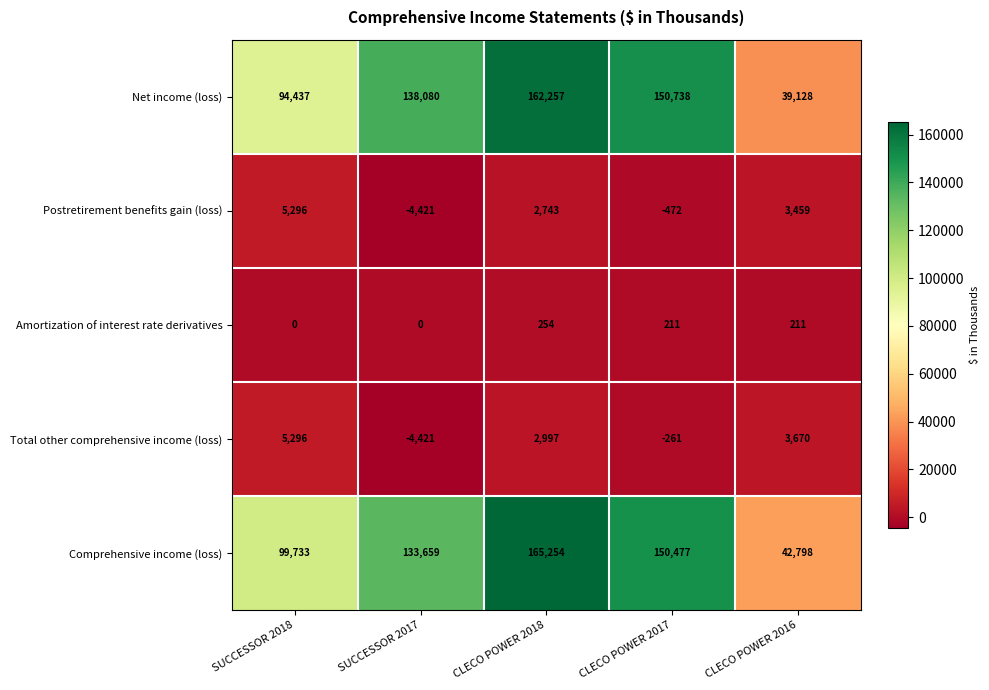

Is it true that Comprehensive income (loss) equals 165254 at CLECO POWER 2018?

True